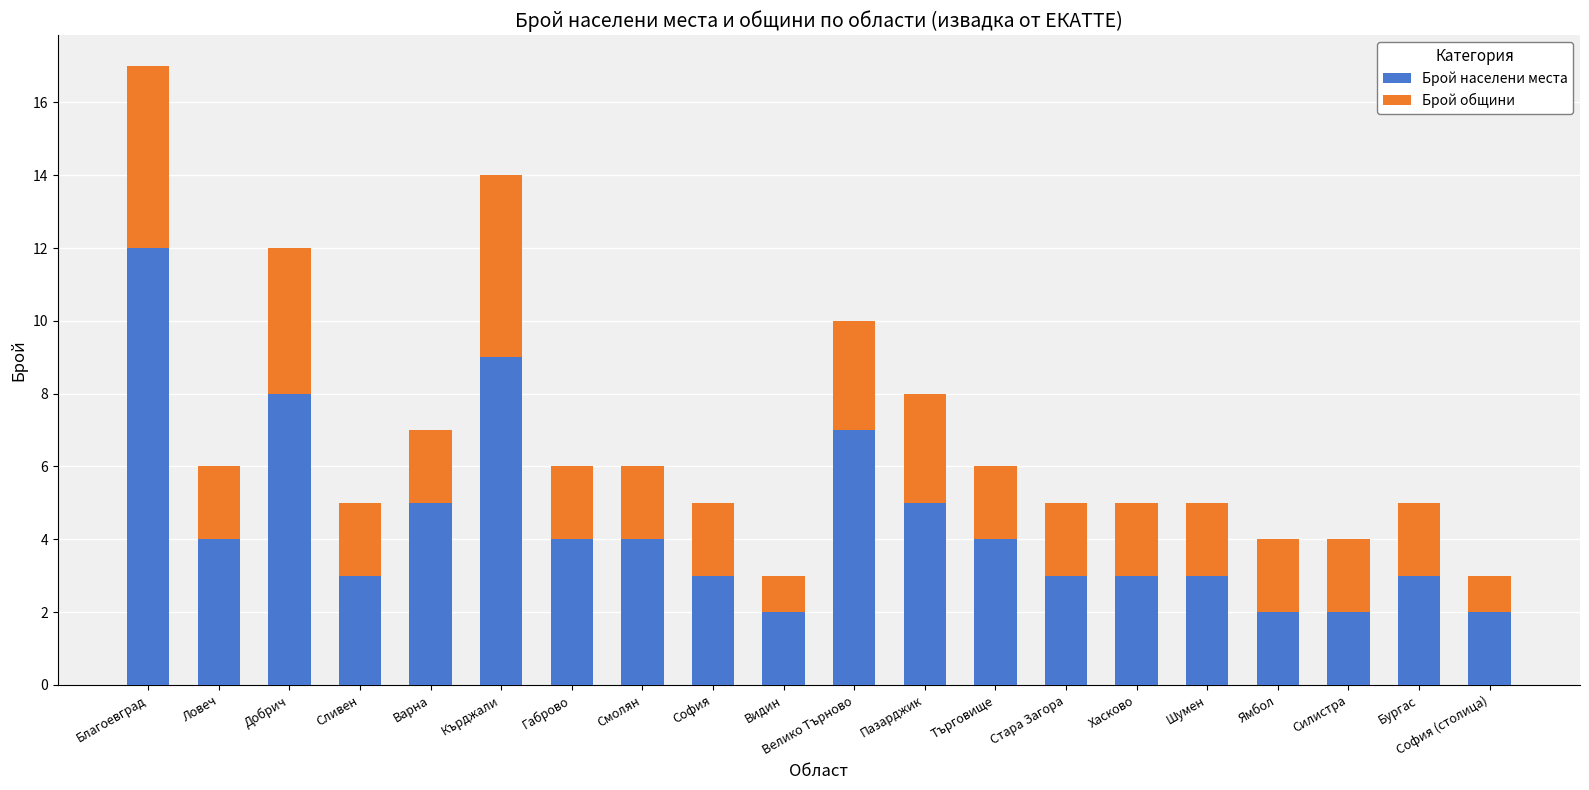

True or false: Брой населени места has a value of 3 at Хасково.

True